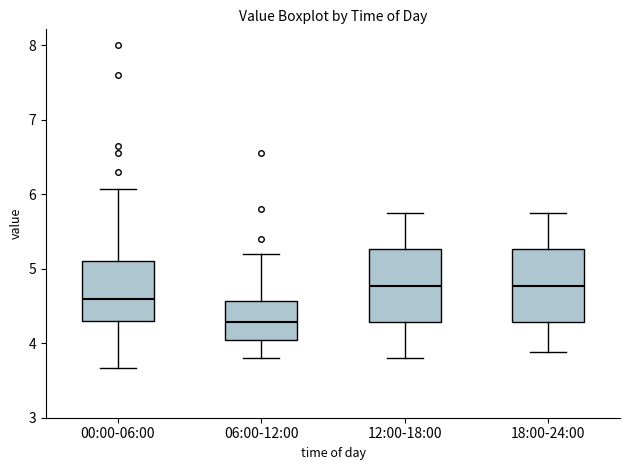

Where is the lower edge of the box for 12:00-18:00 on the y-axis? The values are not printed on the chart, so give them approximately, as read against the axis.

4.3